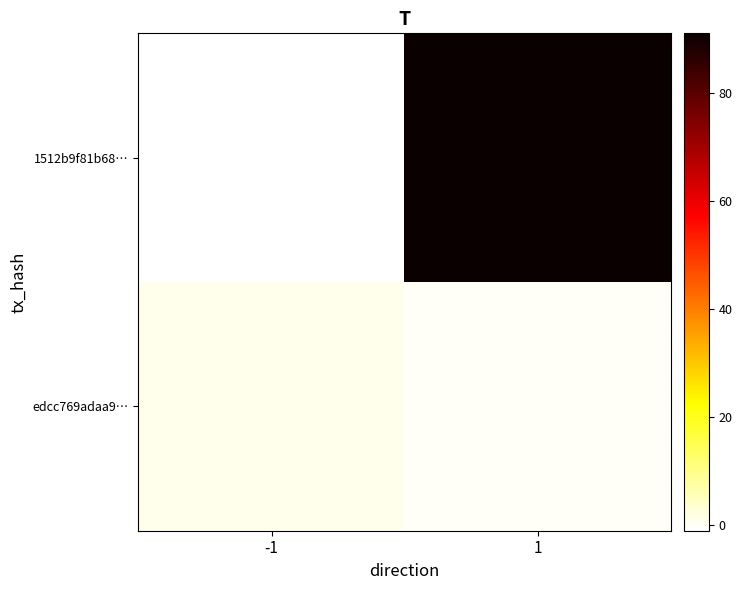

Which label corresponds to the largest value in the chart?

1